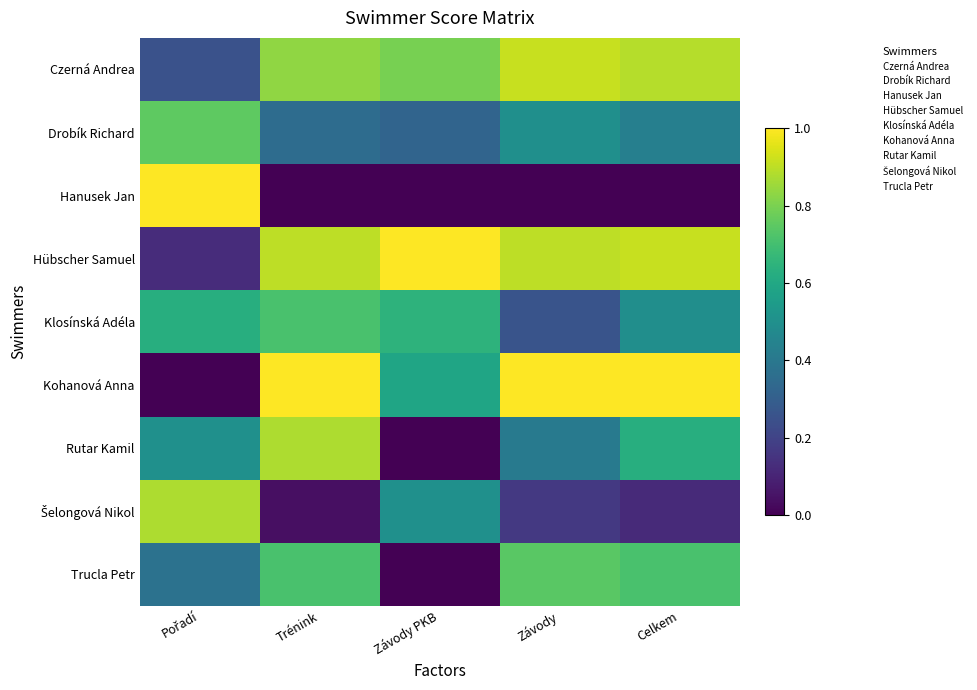

How many data points does each series have?

5